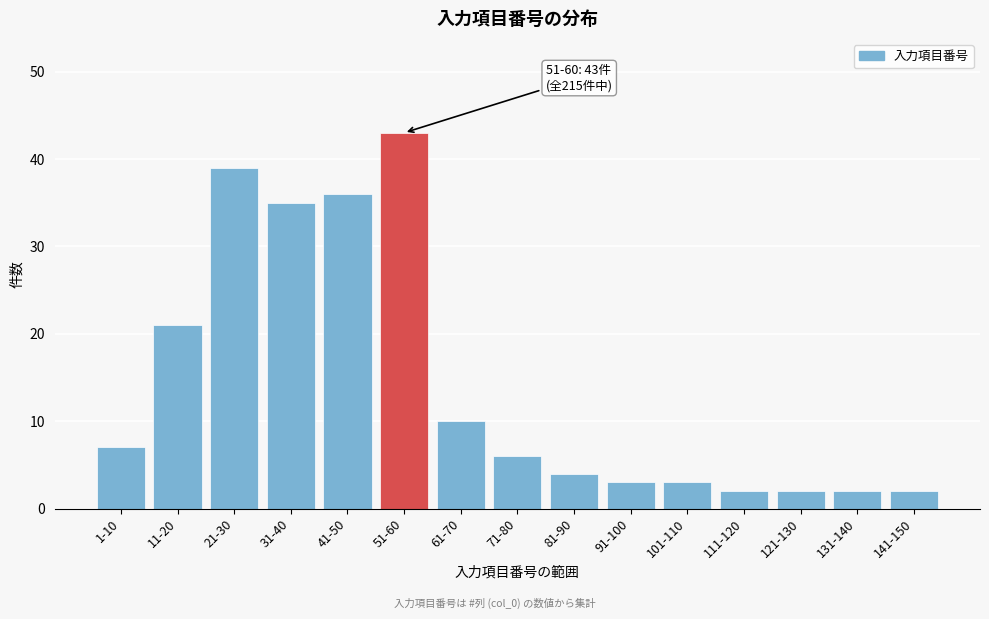

Reading left to right, extract all data points from this chart.

1-10=7	11-20=21	21-30=39	31-40=35	41-50=36	51-60=43	61-70=10	71-80=6	81-90=4	91-100=3	101-110=3	111-120=2	121-130=2	131-140=2	141-150=2